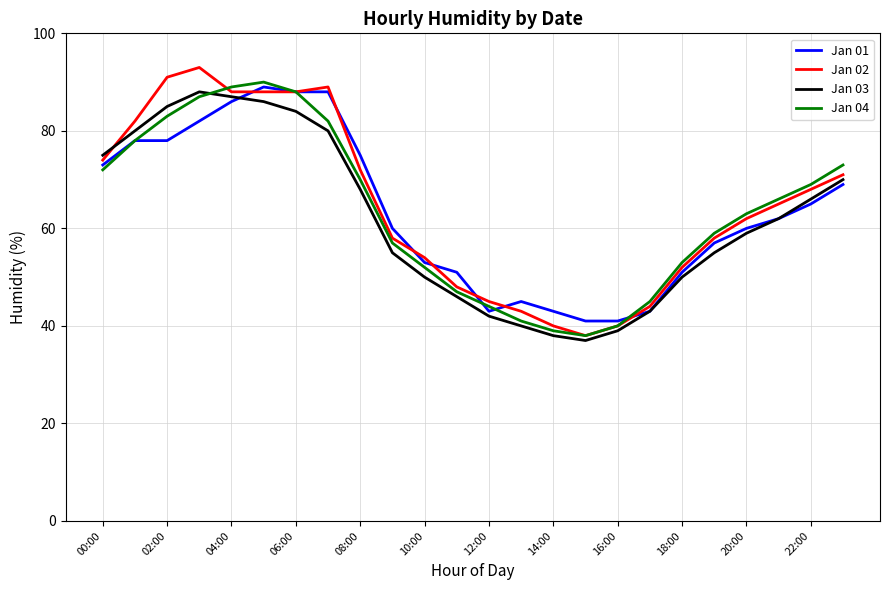

What is the minimum value shown in the chart?

37